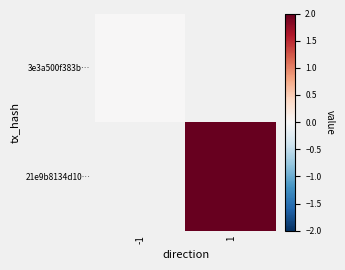

True or false: 3e3a500f383b… has a value of 0.0 at -1.

True